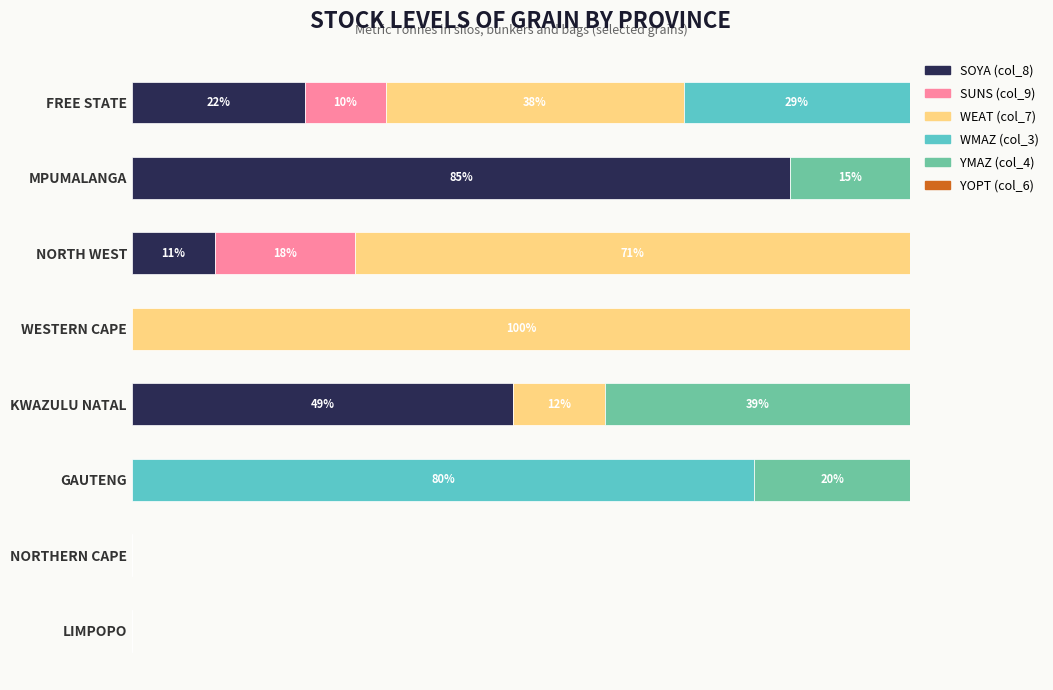

What is the average value of the WEAT (col_7) series?

27.7